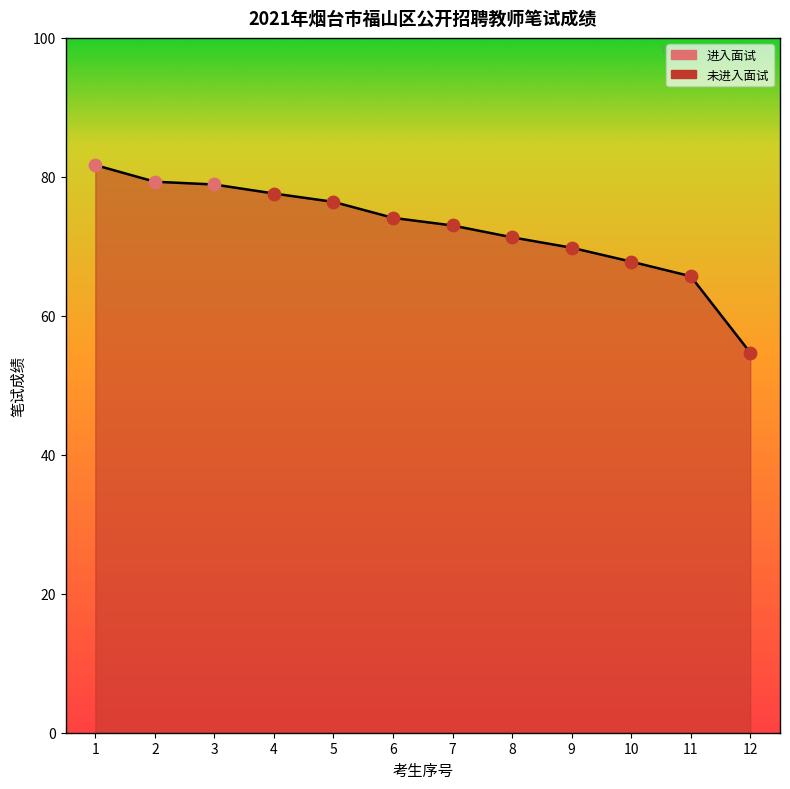

What is the ratio of the value at 2 to the value at 10?

1.2